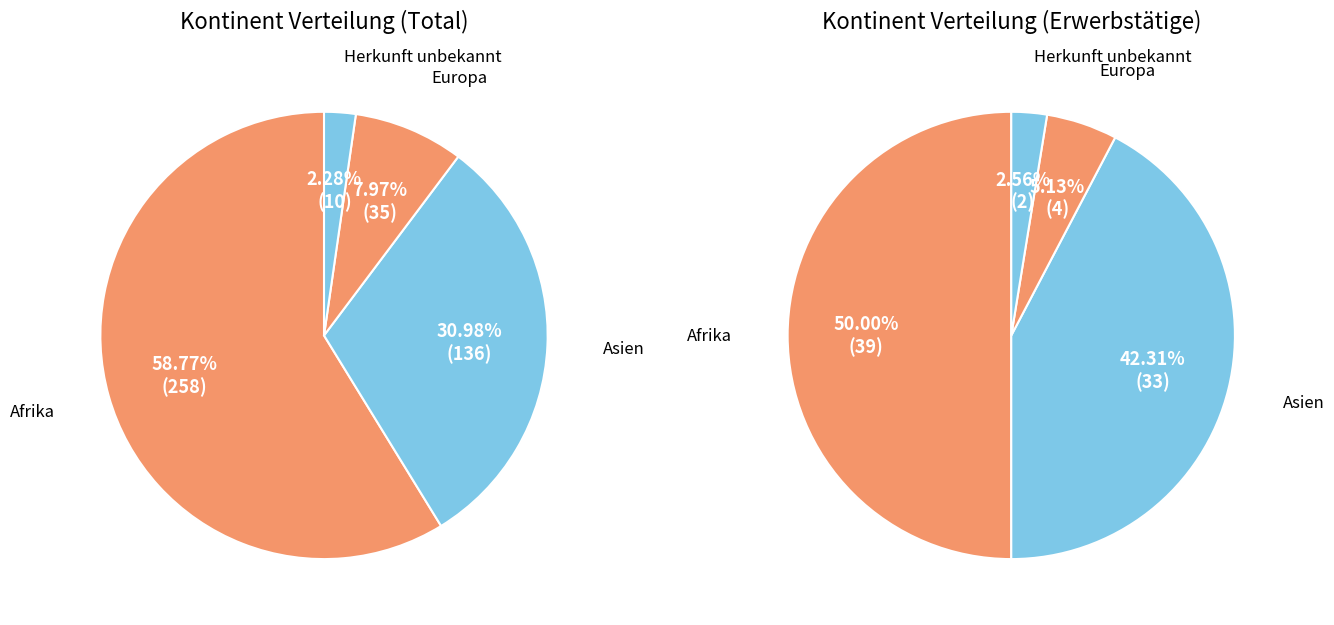

What percentage is the Herkunft unbekannt slice, to the nearest percent?

2%